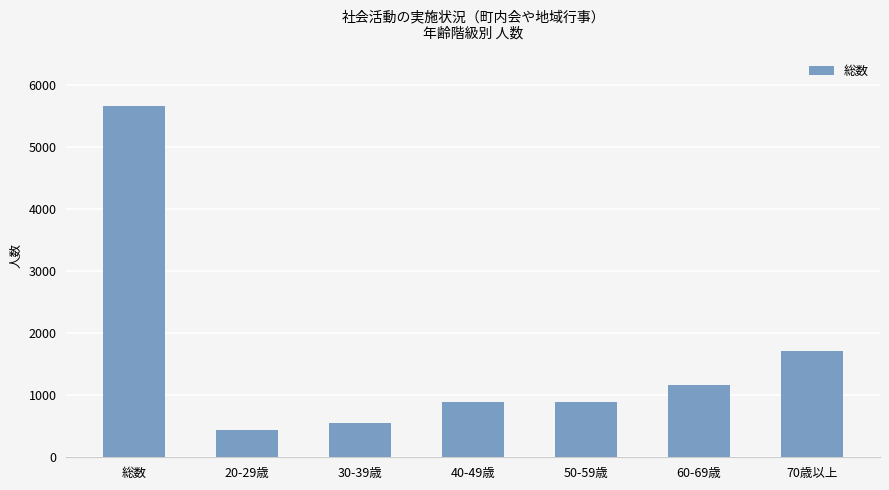

Between 50-59歳 and 60-69歳, which is larger?

60-69歳